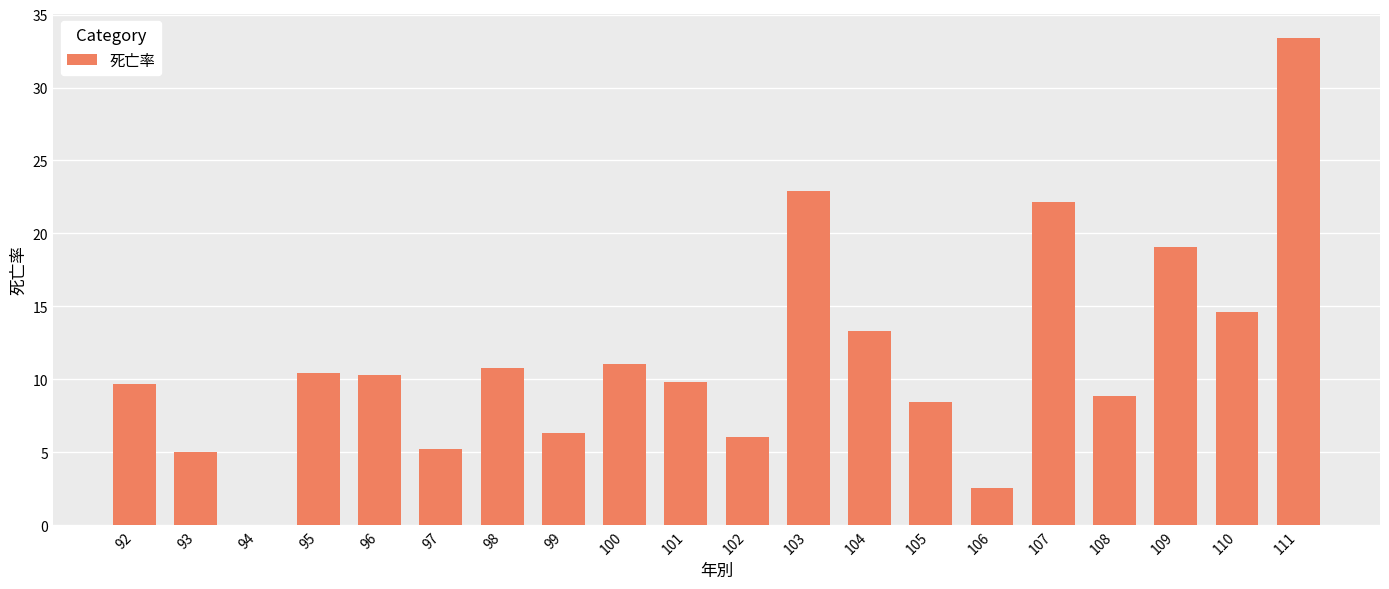

Where is the data nearest to the value 16?

110